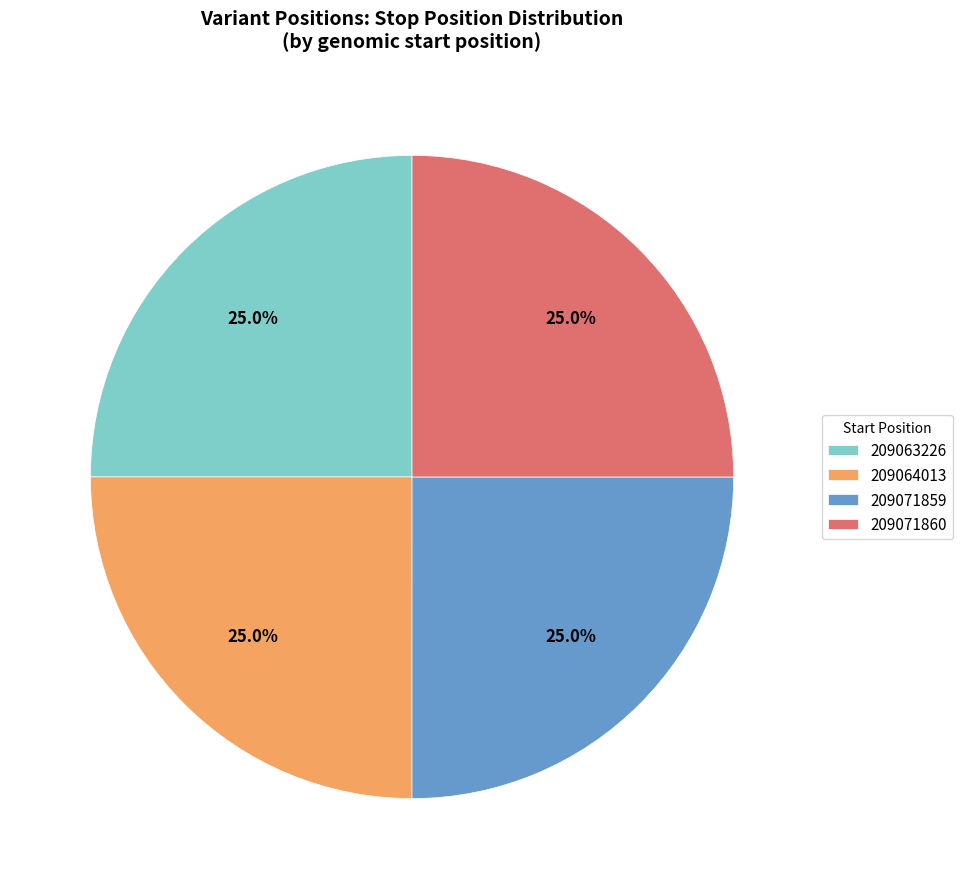

Count the number of slices in the pie.

4